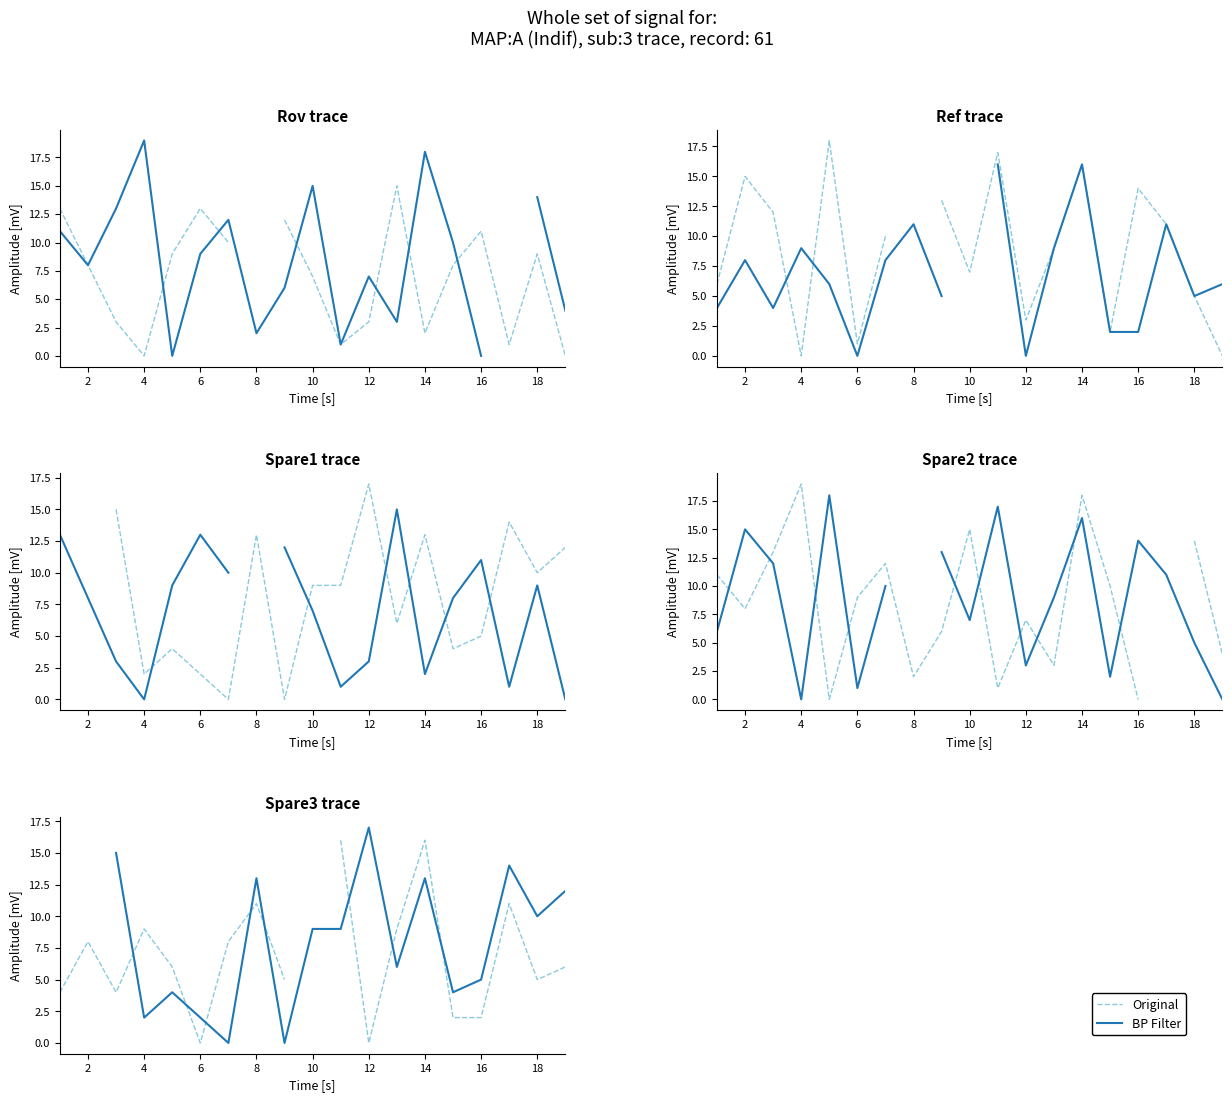

The value of Original at 14 is 2.0. True or false?

True